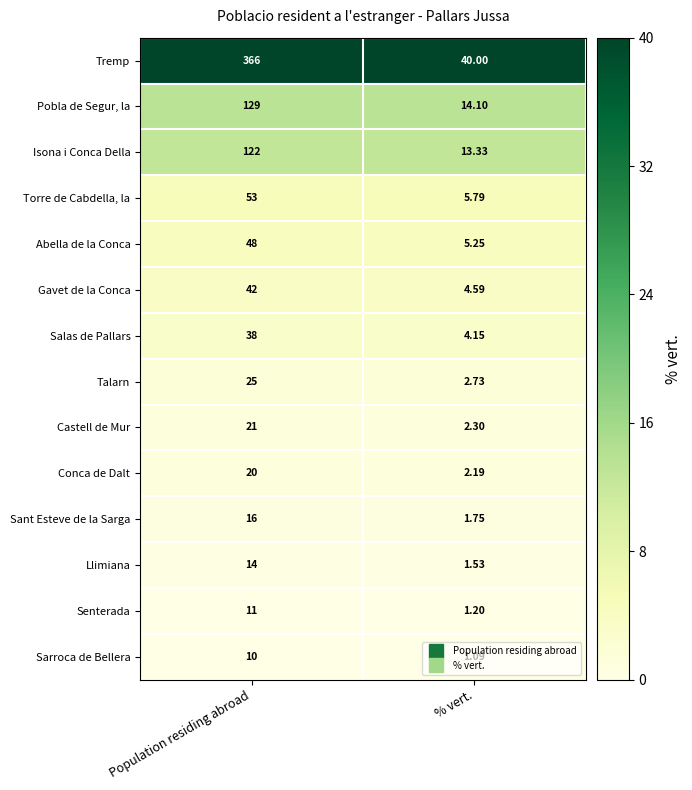

List the series in order of their peak value, lowest first.

Sarroca de Bellera, Senterada, Llimiana, Sant Esteve de la Sarga, Conca de Dalt, Castell de Mur, Talarn, Salas de Pallars, Gavet de la Conca, Abella de la Conca, Torre de Cabdella, la, Isona i Conca Della, Pobla de Segur, la, Tremp